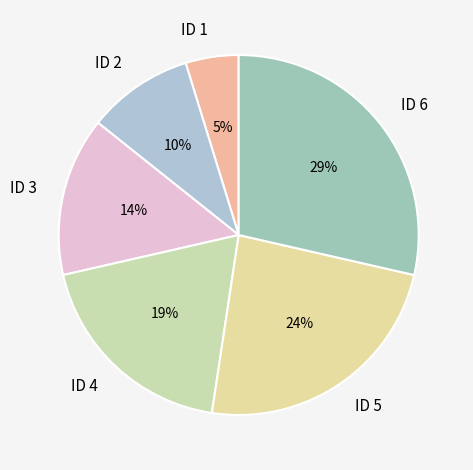

Between ID 5 and ID 6, which is larger?

ID 6